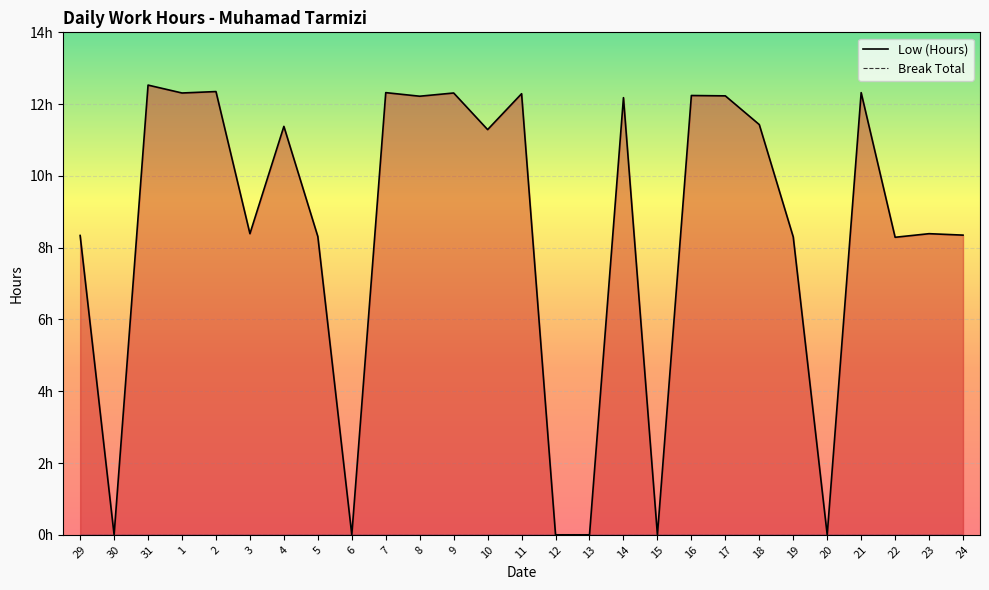

What is the change in value from 18 to 23?

-3.0